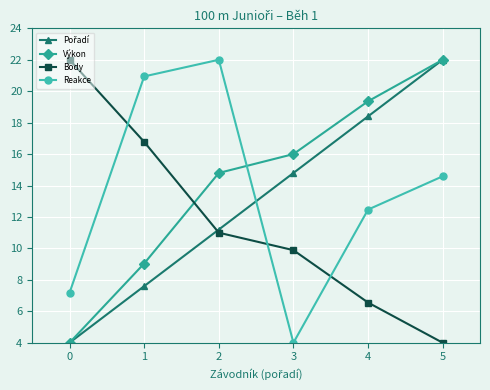

Which series changed the most between 1 and 3?

Reakce